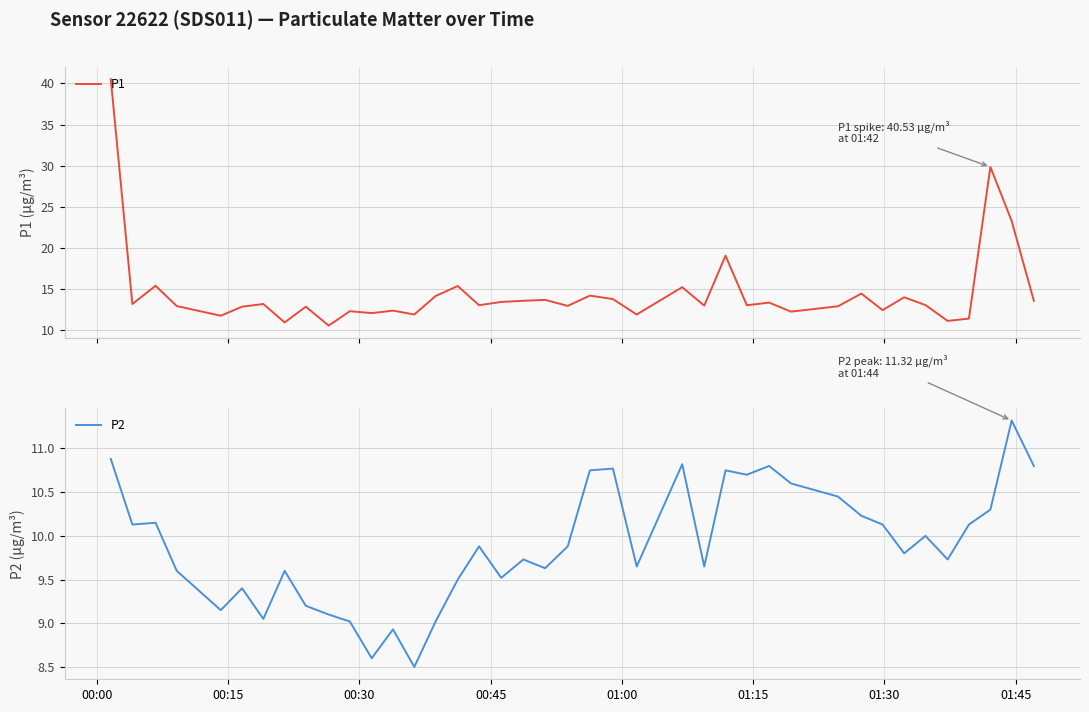

Which series has the largest total across all categories?

P1